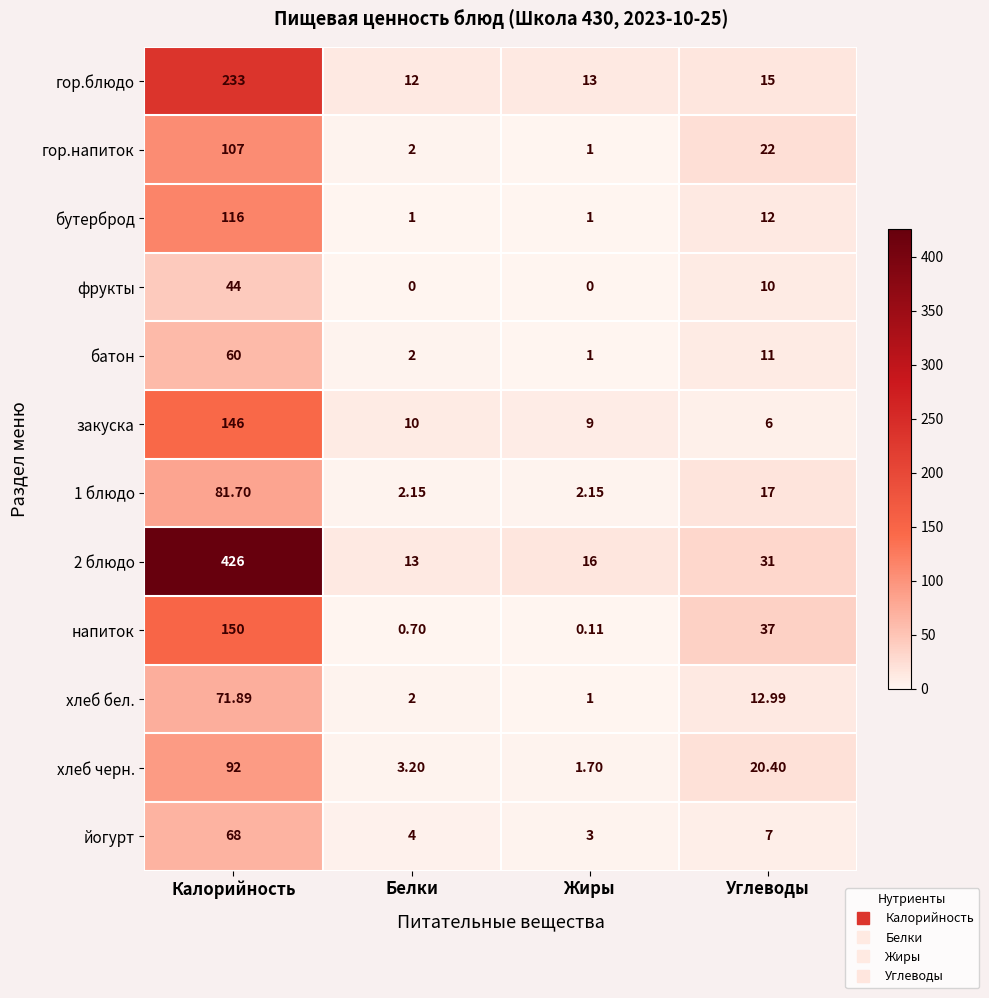

Which series has the widest spread of values?

2 блюдо